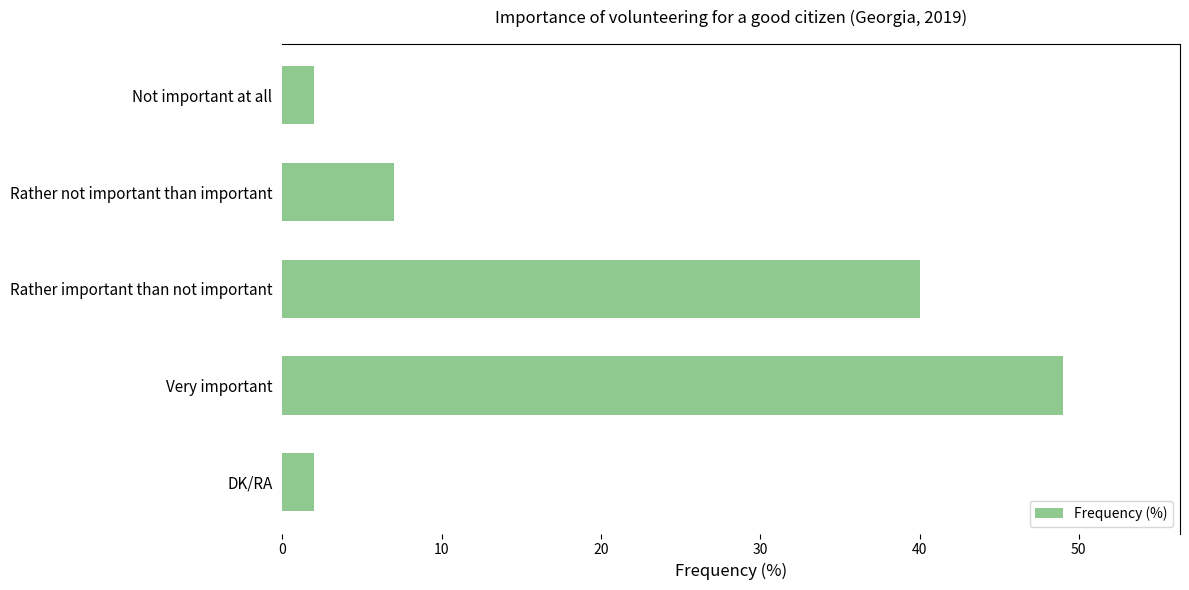

Where is the data nearest to the value 25?

Rather important than not important